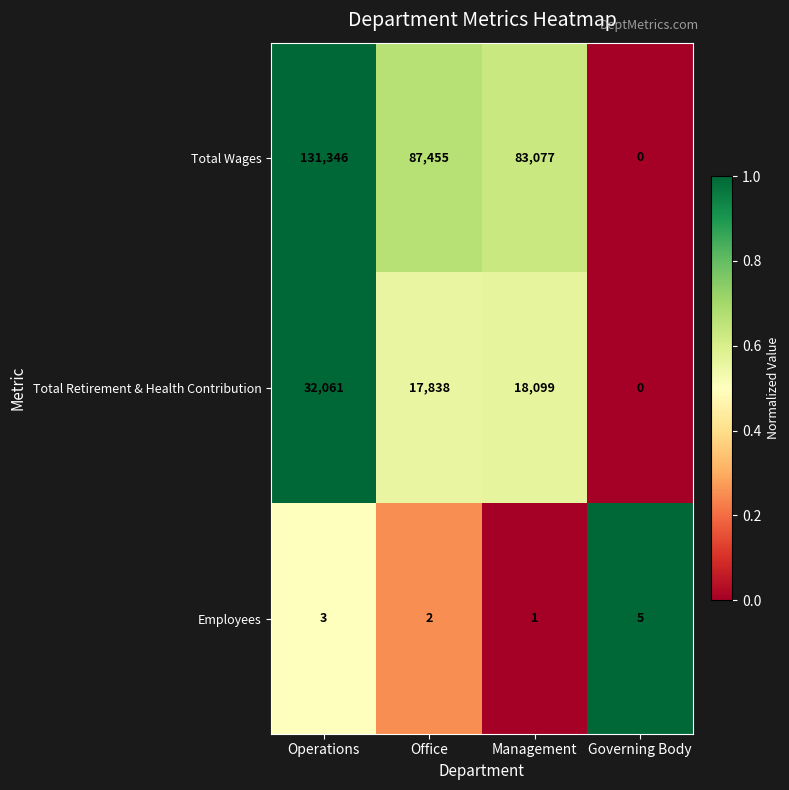

Rank the series by their maximum value, from lowest to highest.

Employees, Total Retirement & Health Contribution, Total Wages